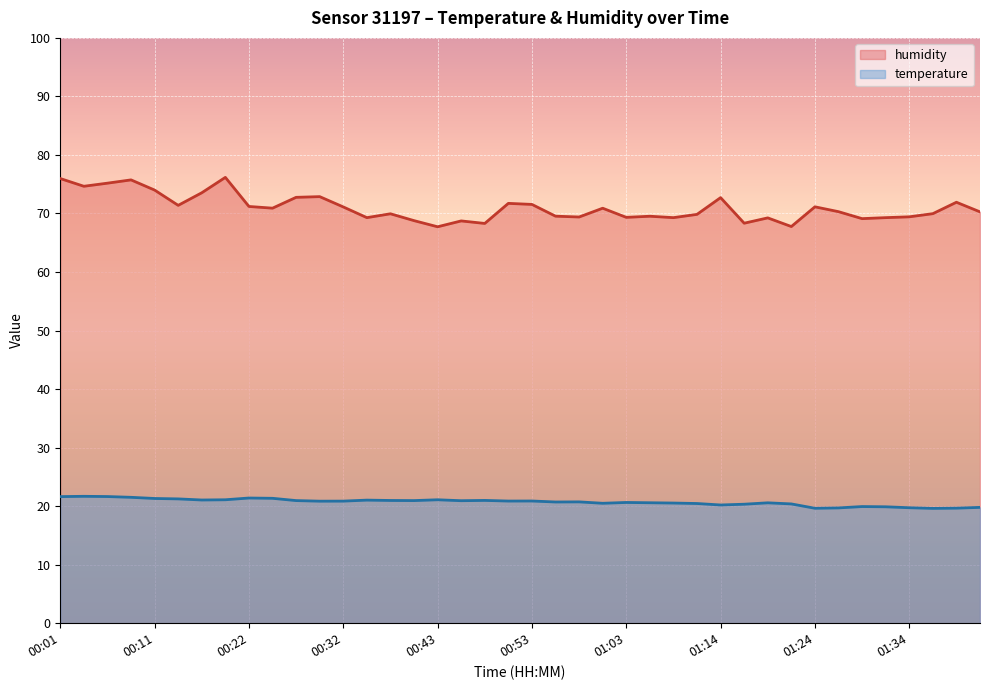

What are all the series names shown in the legend?

humidity, temperature